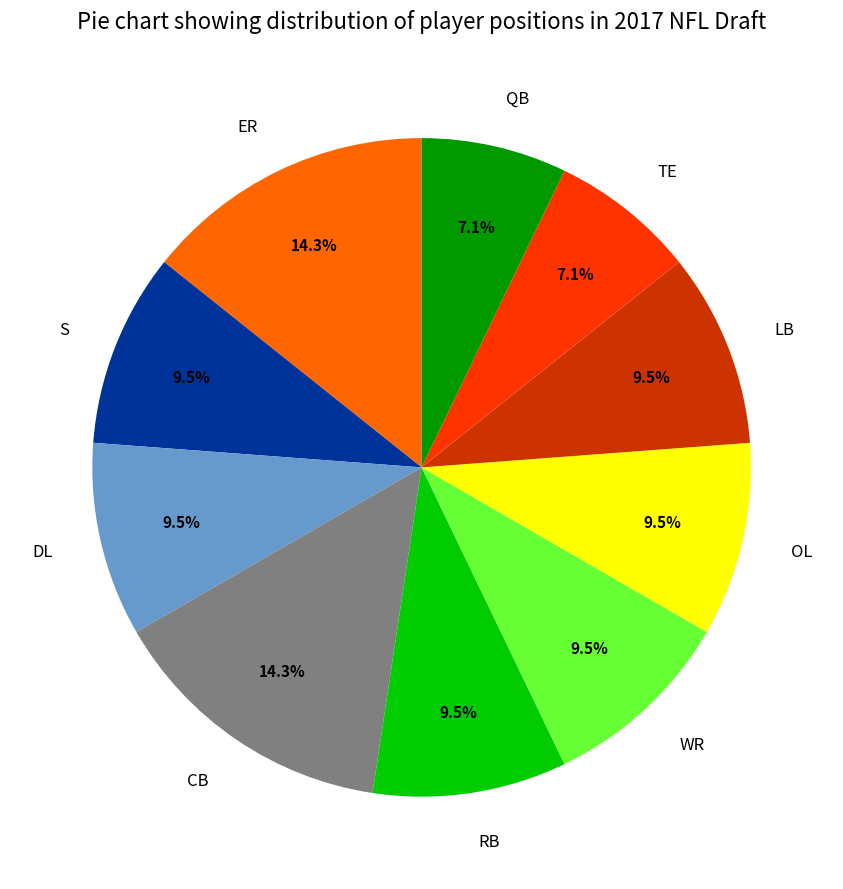

What percentage is NOT represented by RB?

90.5%